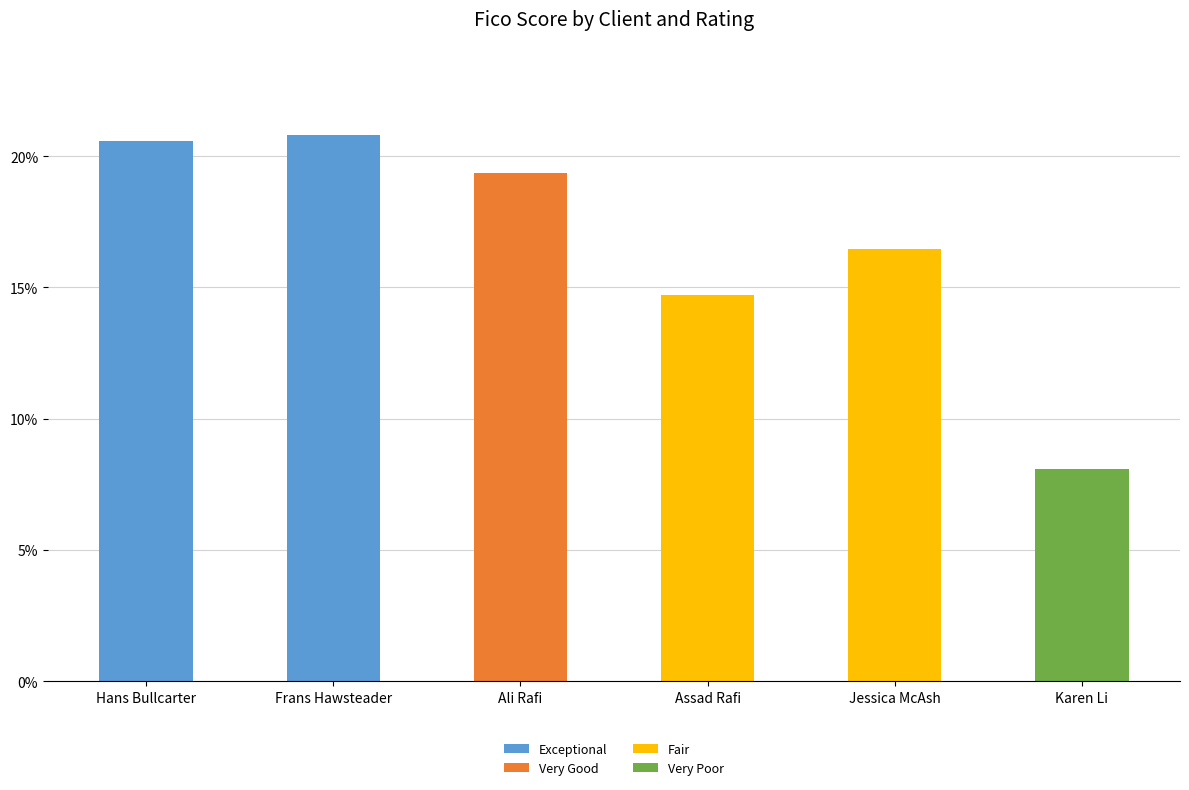

What is the total value across all series at Karen Li?

8.1